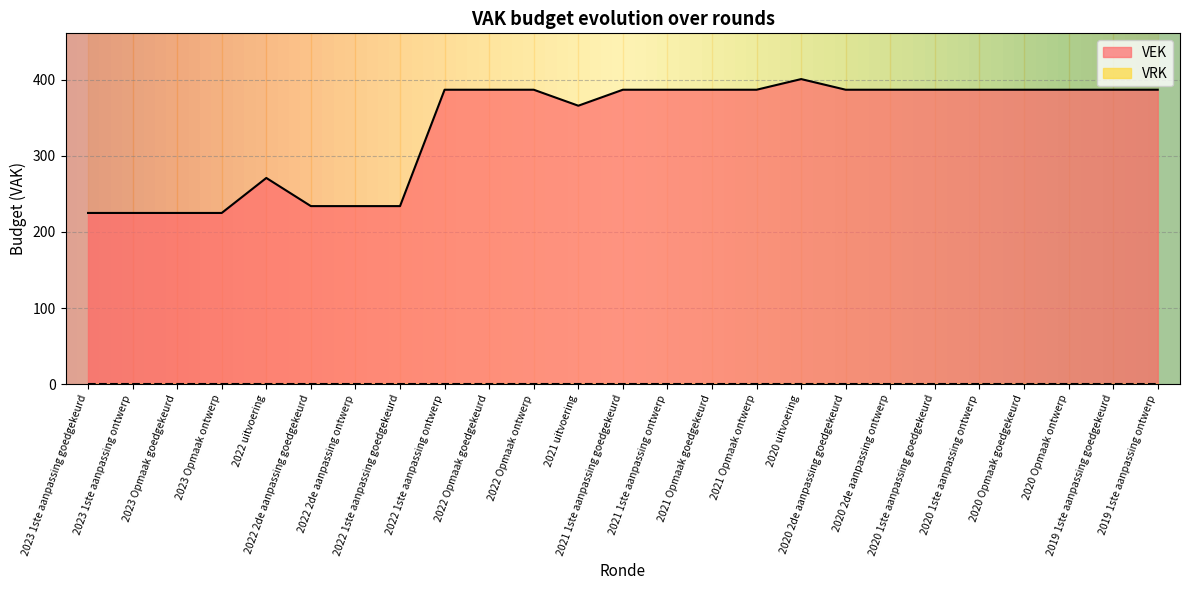

True or false: the data shows 46 at 2023 1ste aanpassing ontwerp.

False